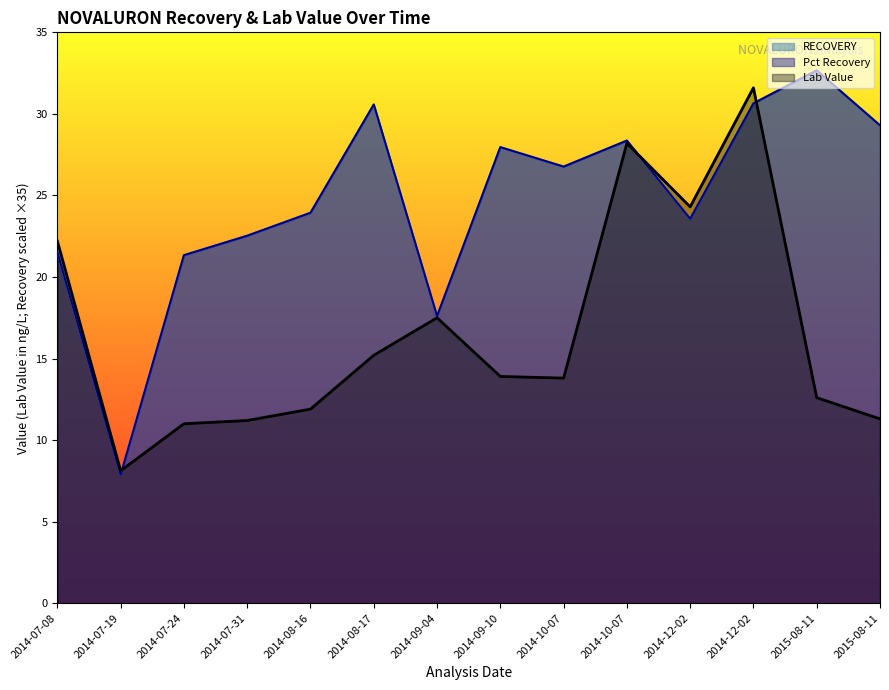

At which label is Pct Recovery closest to 0?

2014-07-19